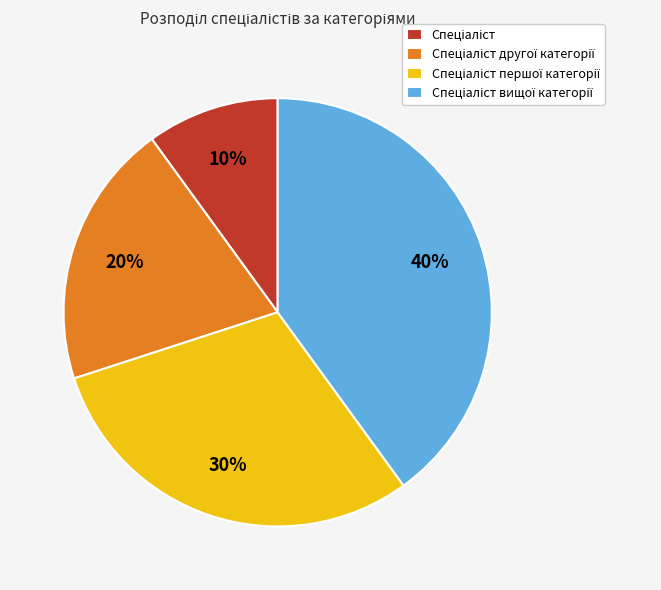

Does any single category account for the majority?

No